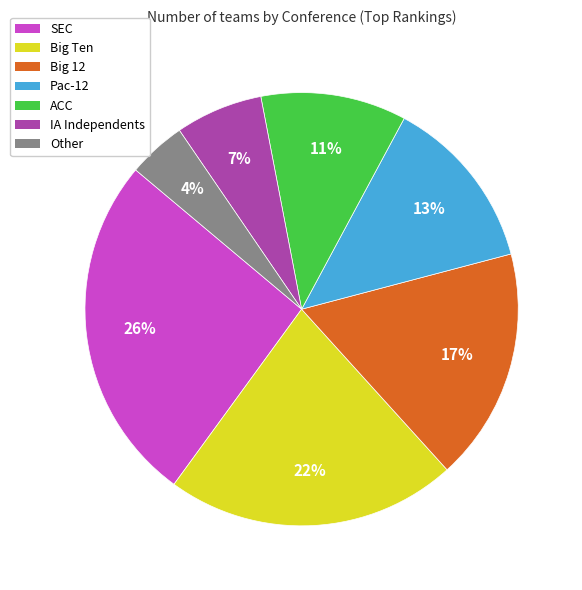

Is it true that Big 12 is 27% of the pie?

False